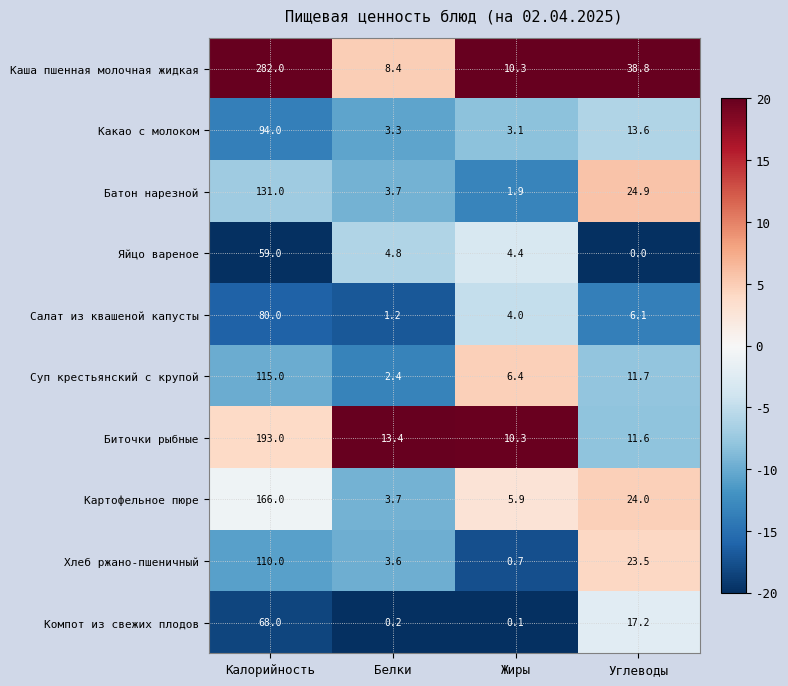

What is the difference between the Хлеб ржано-пшеничный values at Белки and Калорийность?

106.4